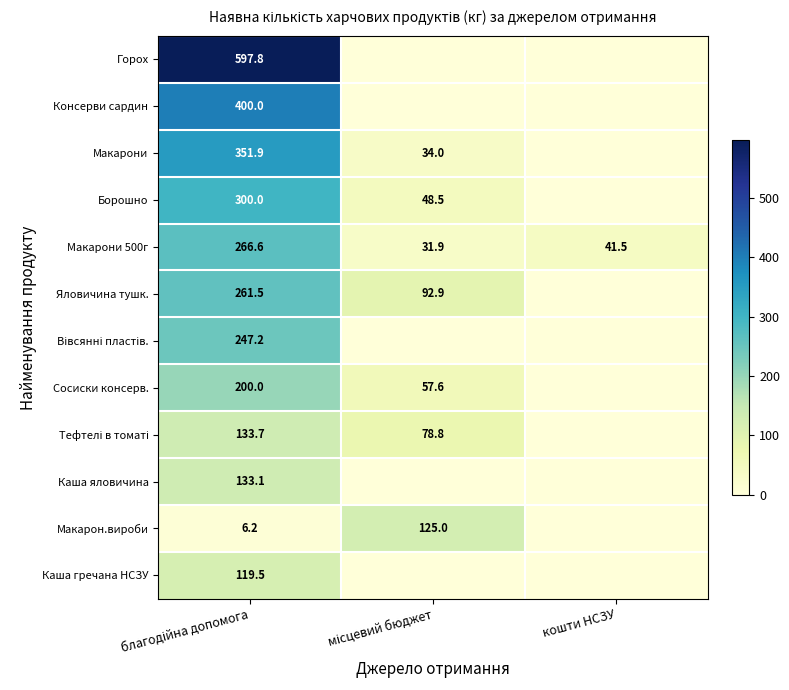

What is the difference between the maximum and minimum values in the Макарони 500г series?

234.7